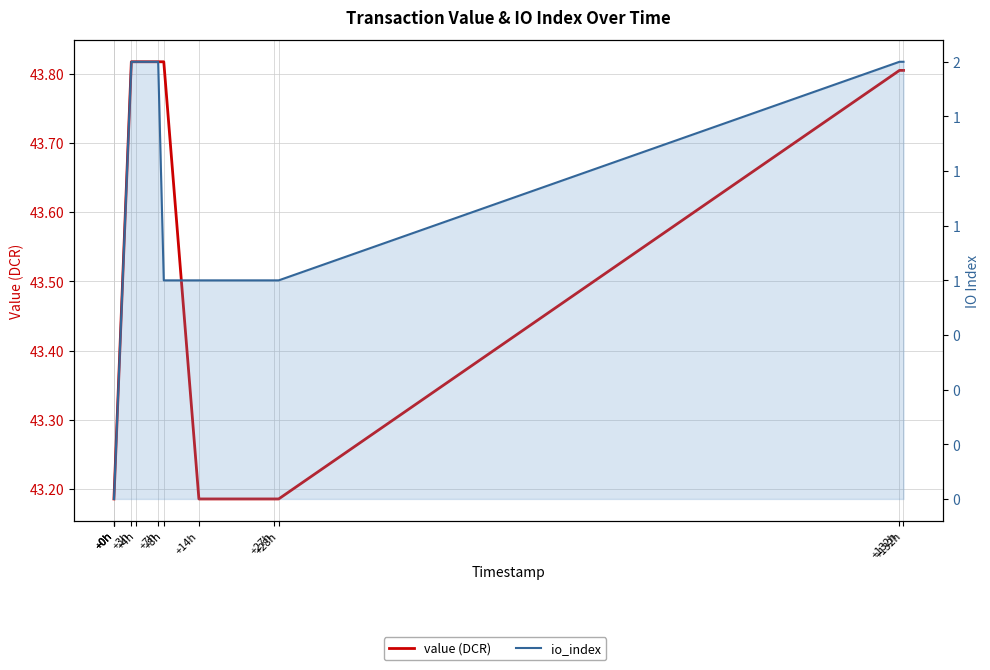

At how many categories does at least one series exceed 31?

12